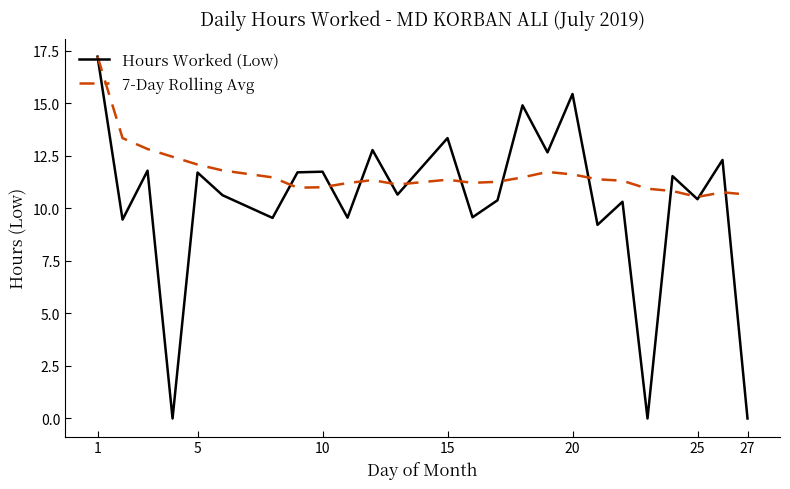

Which series ends up on top after the final intersection of Hours Worked (Low) and 7-Day Rolling Avg?

7-Day Rolling Avg